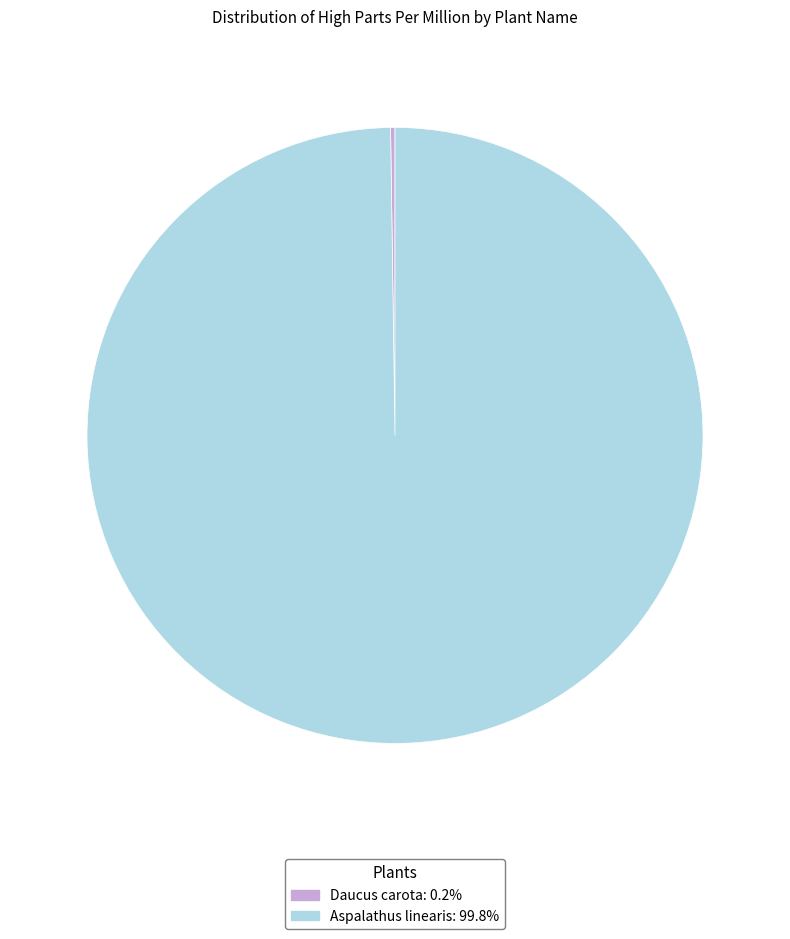

Does Aspalathus linearis represent more than half of the total?

Yes